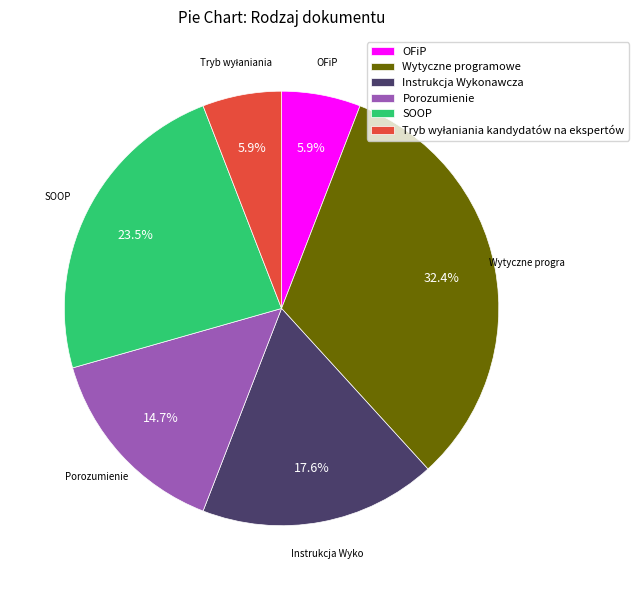

Count the number of slices in the pie.

6